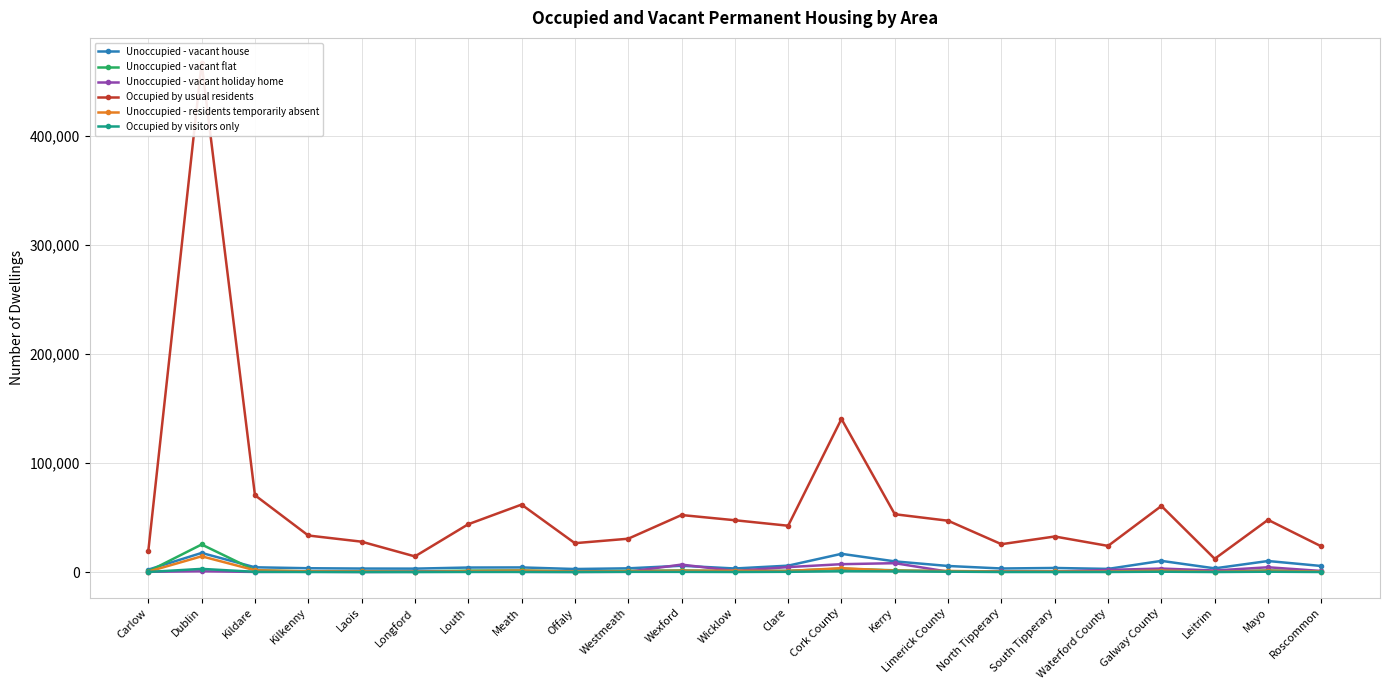

Reading left to right, what are all the values shown in this chart?

Unoccupied - vacant house: 2287	17597	4432	3569	3277	3202	4207	4311	2858	3480	5840	3341	5936	16781	9860	5634	3339	3809	2971	10317	3463	10194	5630
Unoccupied - vacant flat: 632	25333	1691	654	661	556	1406	1565	544	1141	1574	945	1236	3098	1657	764	509	571	301	1475	573	1582	640
Unoccupied - vacant holiday home: 283	777	188	401	149	317	619	297	218	300	6915	1091	4610	7282	8202	443	679	437	2025	3274	1490	4454	1062
Occupied by usual residents: 19365	466461	70504	33583	27916	14410	43897	61922	26543	30624	52345	47579	42534	140445	53088	47121	25611	32664	24040	60644	12228	47932	23601
Unoccupied - residents temporarily absent: 456	14515	1706	700	586	288	894	1439	500	848	1234	1263	1014	3644	1275	1079	543	597	552	1430	271	1258	543
Occupied by visitors only: 142	2982	273	98	75	50	163	163	87	266	235	132	286	792	665	434	109	106	134	382	103	372	109